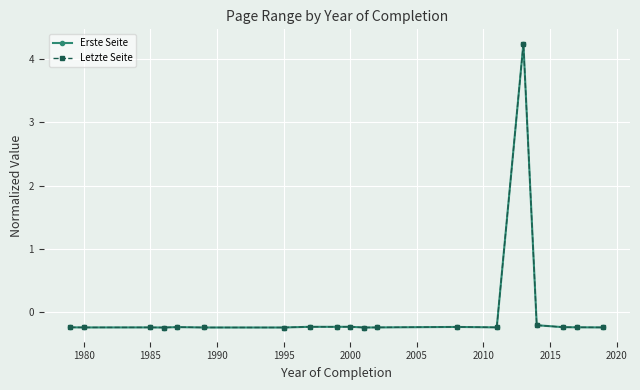

What is the maximum value shown in the chart?

4.2